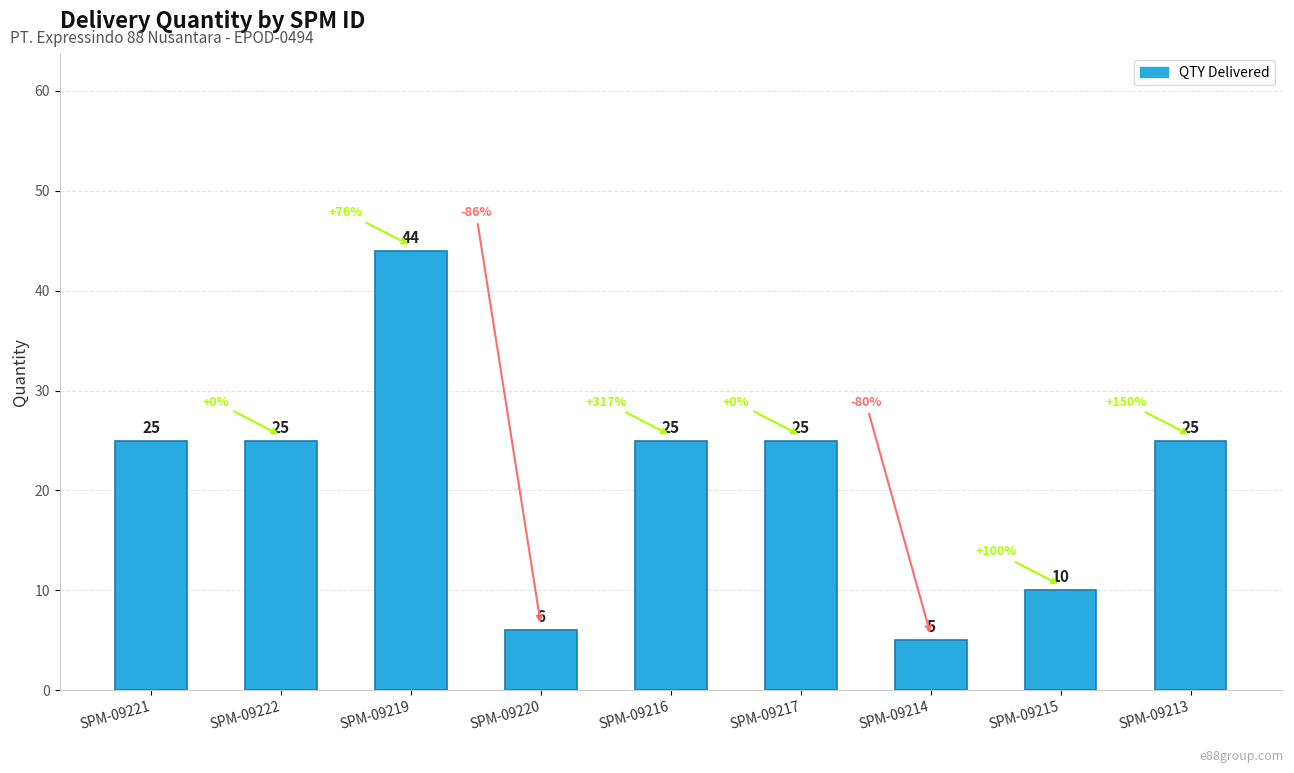

Reading left to right, what are all the values shown in this chart?

SPM-09221=25	SPM-09222=25	SPM-09219=44	SPM-09220=6	SPM-09216=25	SPM-09217=25	SPM-09214=5	SPM-09215=10	SPM-09213=25